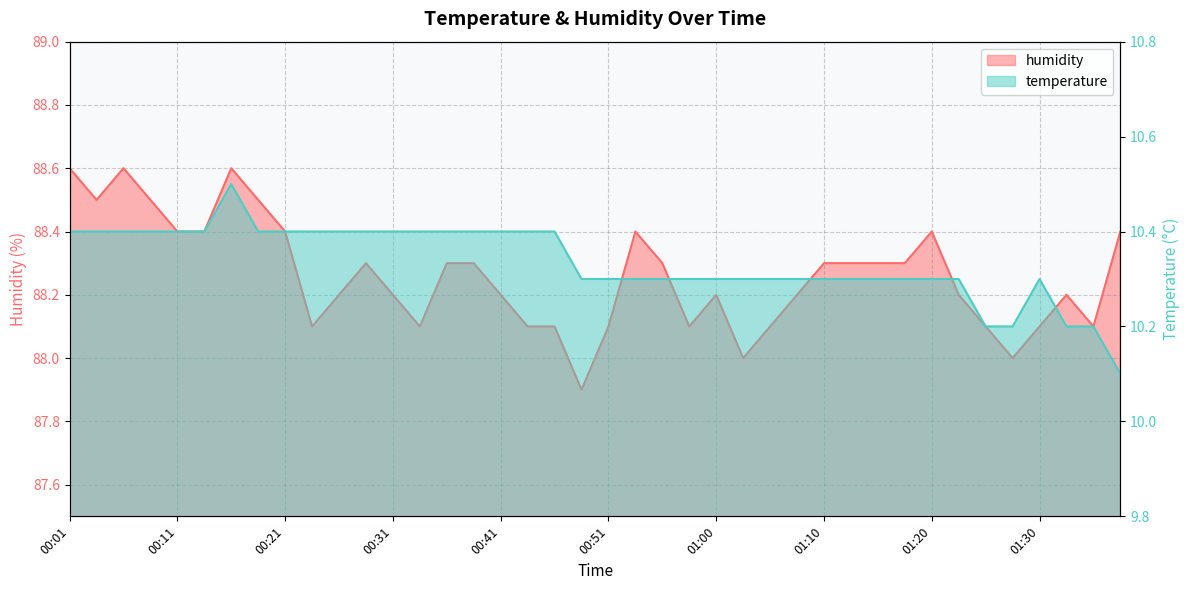

What is the minimum value shown in the chart?

10.1